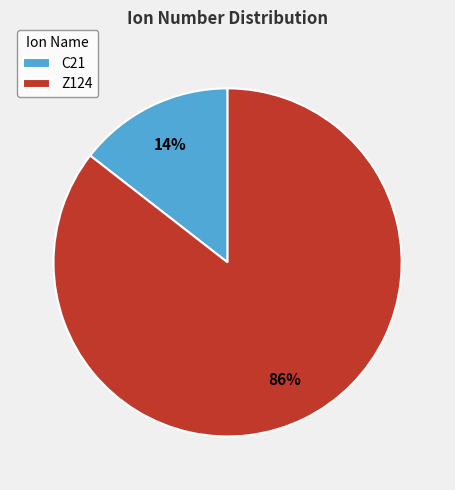

Is Z124 the majority of the pie?

Yes